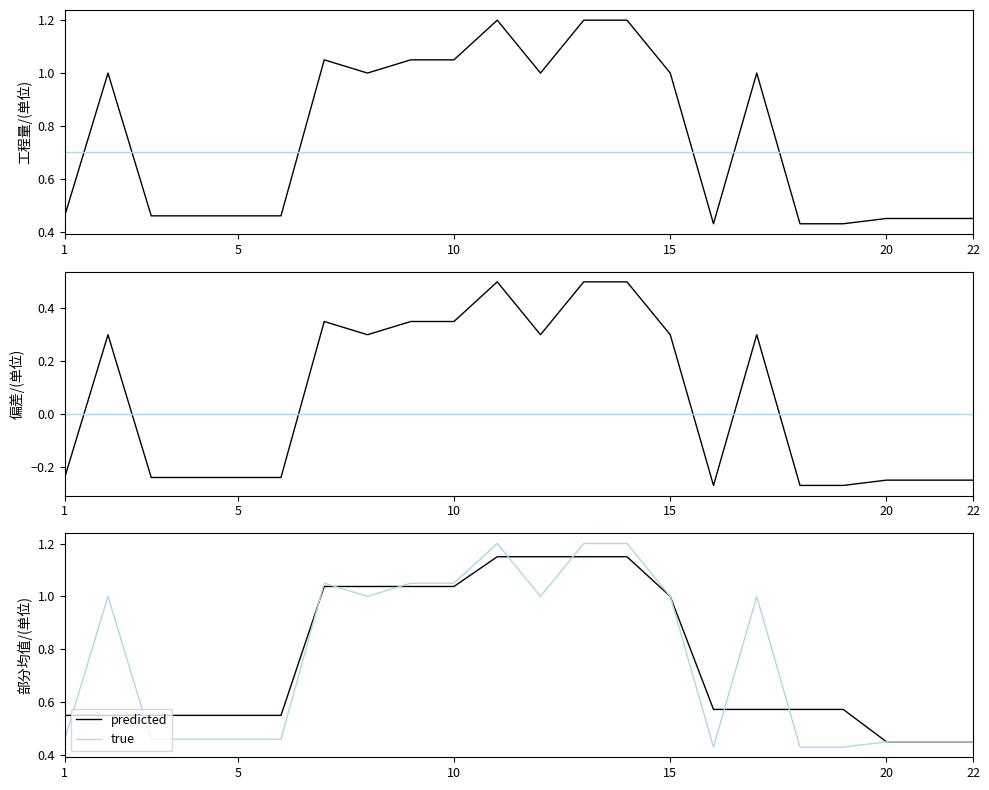

Which series has the largest total across all categories?

predicted